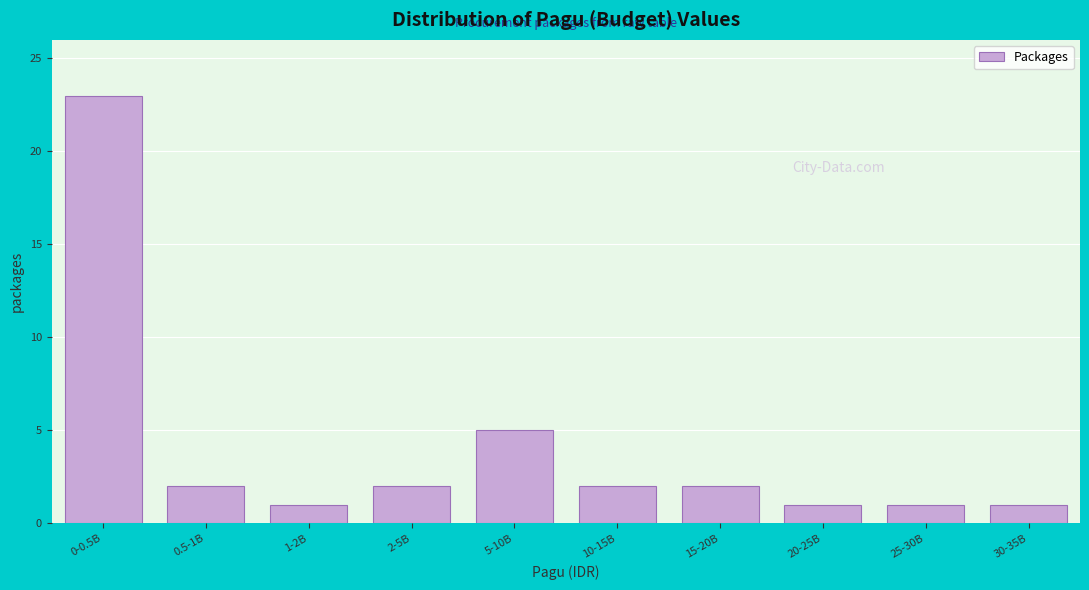

Reading left to right, what are all the values shown in this chart?

0-0.5B=23	0.5-1B=2	1-2B=1	2-5B=2	5-10B=5	10-15B=2	15-20B=2	20-25B=1	25-30B=1	30-35B=1